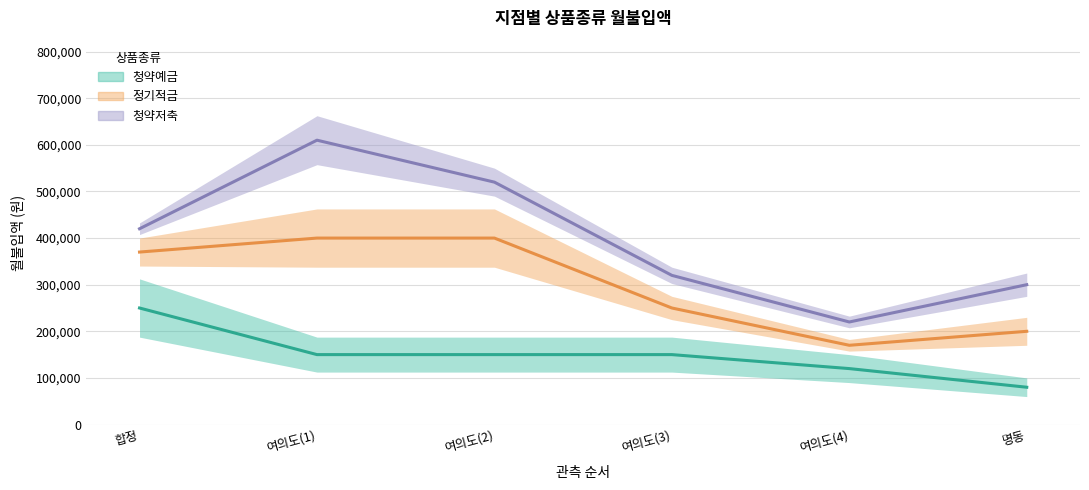

Reading right to left, extract all data points from this chart.

청약예금: 80000	120000	150000	150000	150000	250000
정기적금: 200000	170000	250000	400000	400000	370000
청약저축: 300000	220000	320000	520000	610000	420000